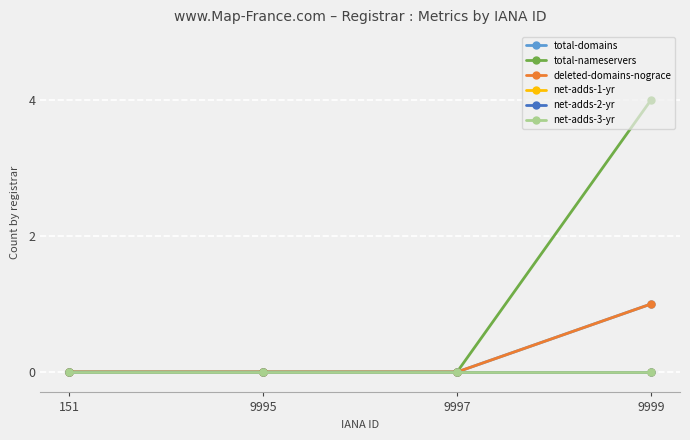

Is this an area chart (filled region under the line)?

No